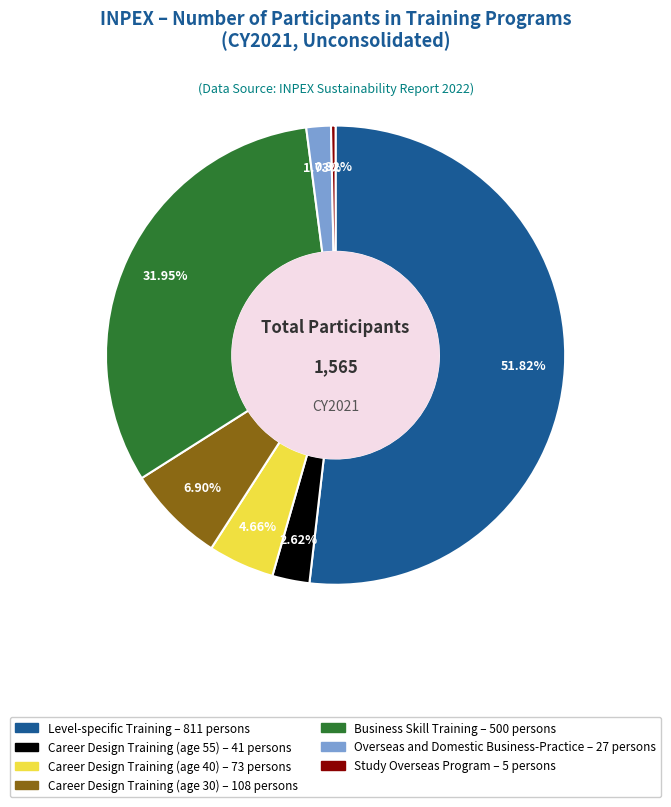

To the nearest percent, what percentage of the pie is Career Design Training (age 30)?

7%